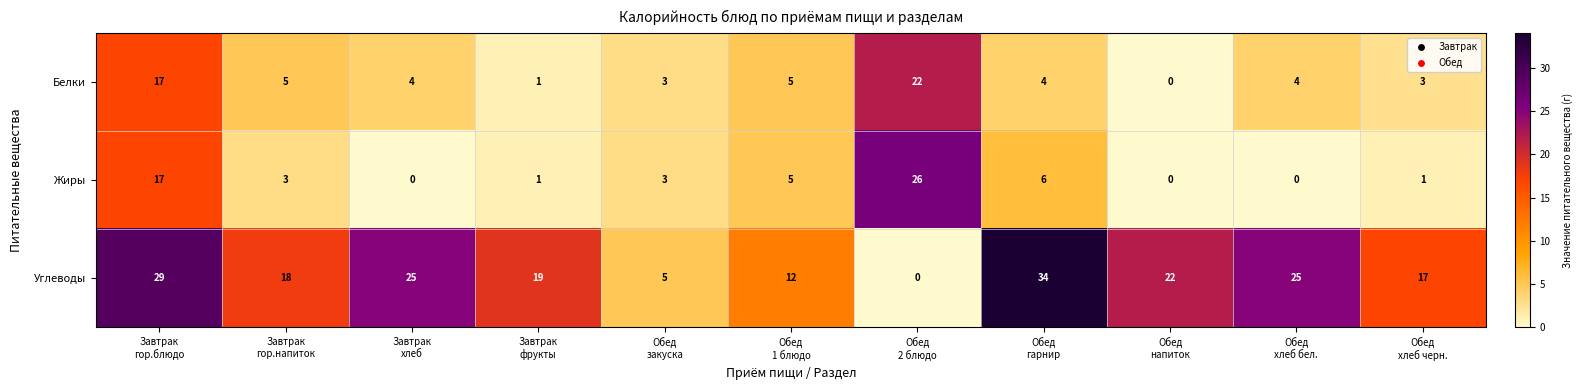

How many distinct data groups are displayed?

3